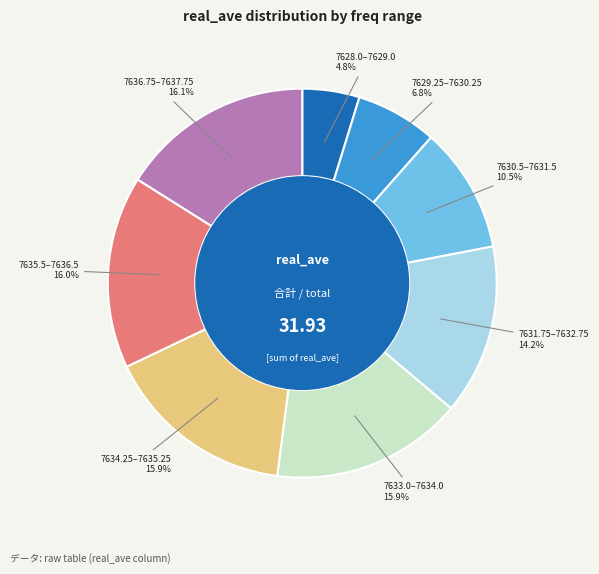

Approximately how many times larger is the value at 7628.0–7629.0 compared to 7634.25–7635.25?

0.3